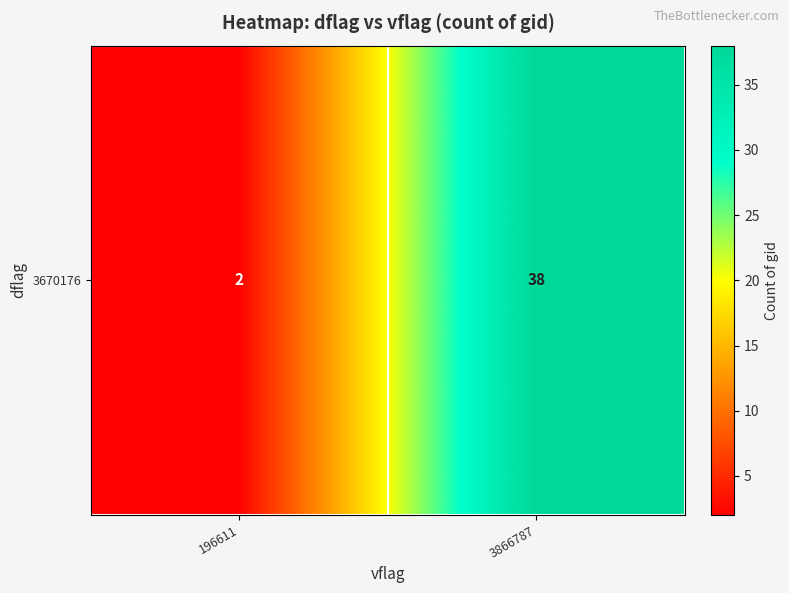

At which category does the chart reach its minimum across all series?

196611